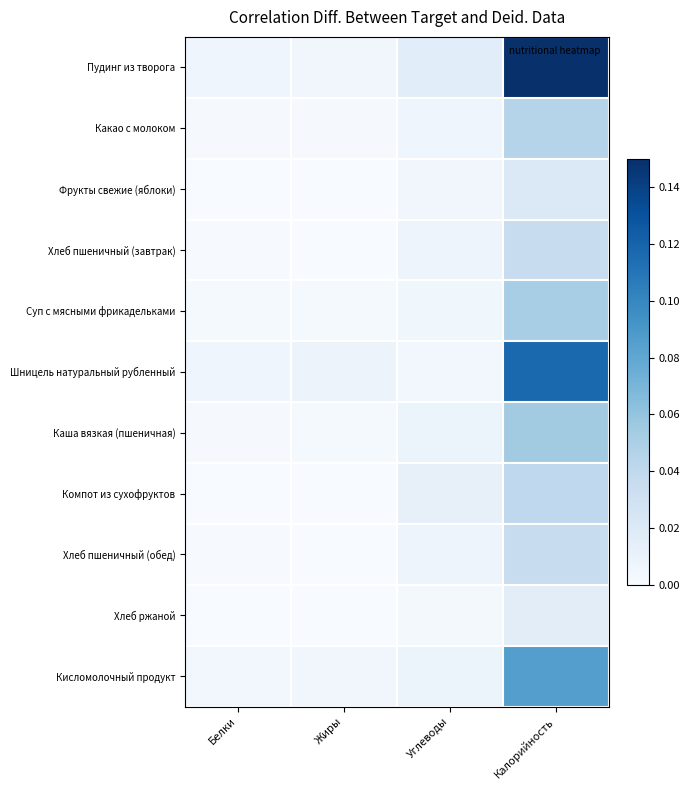

Which series has the largest range (max minus min)?

Пудинг из творога